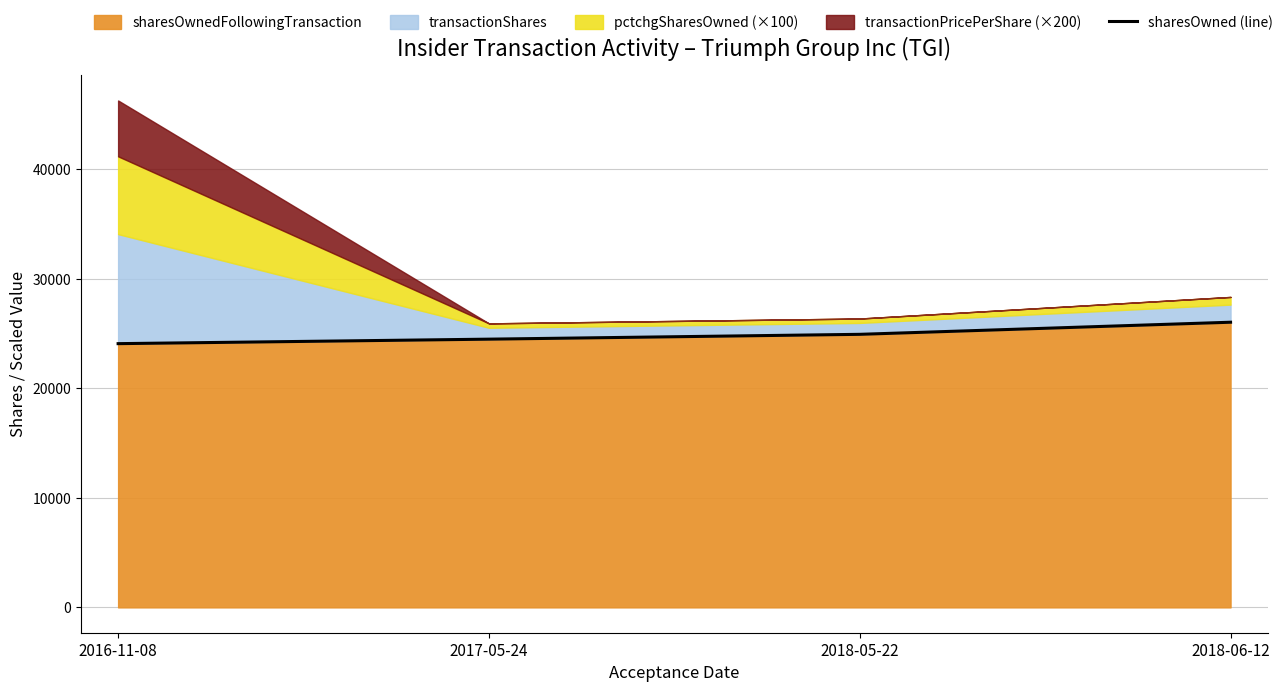

What is the label of the 4th point from the right?

2016-11-08